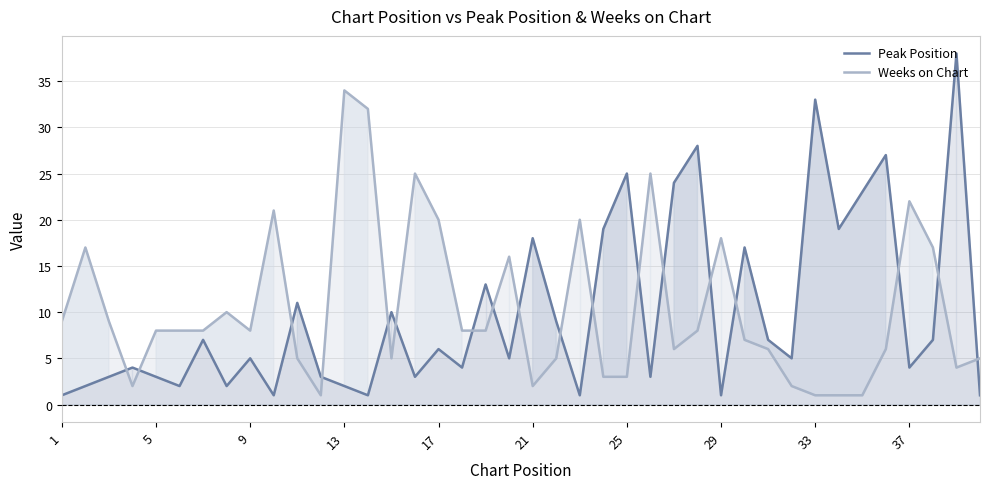

What is the spread (max minus min) of values at 37?

18